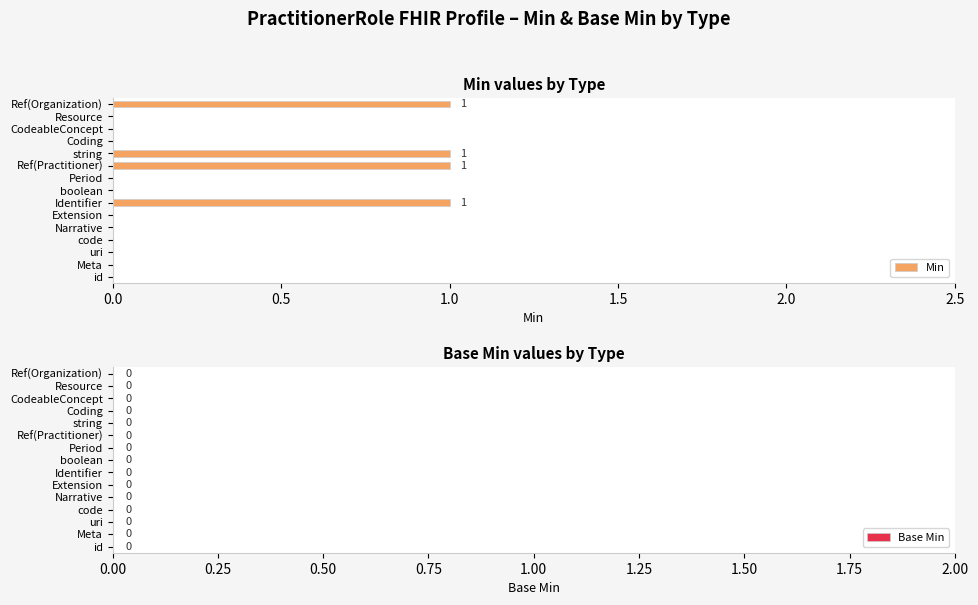

The value at Period is 0. True or false?

True